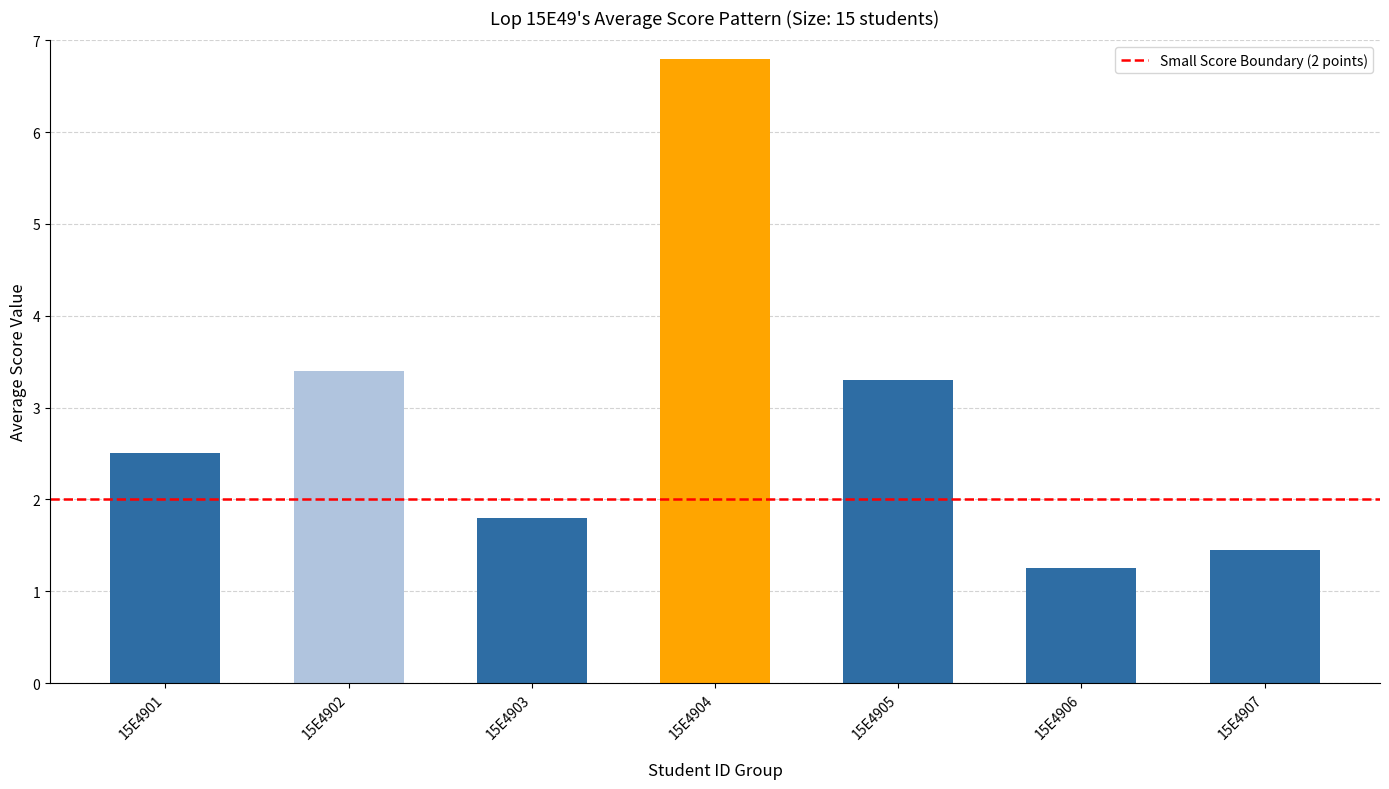

Which label corresponds to the largest value in the chart?

15E4904